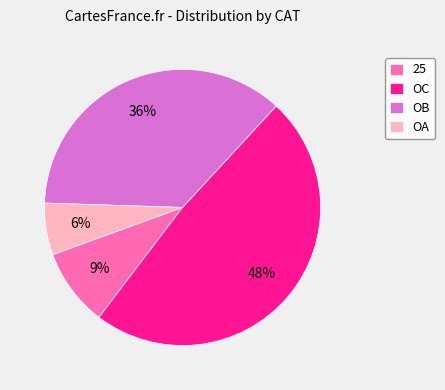

How many slices are in this pie chart?

4